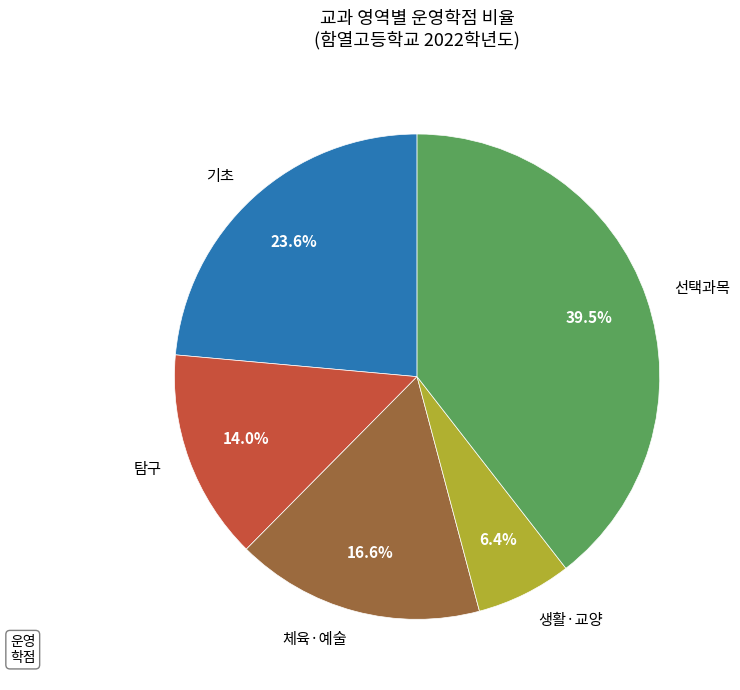

Is there a majority slice in this chart?

No